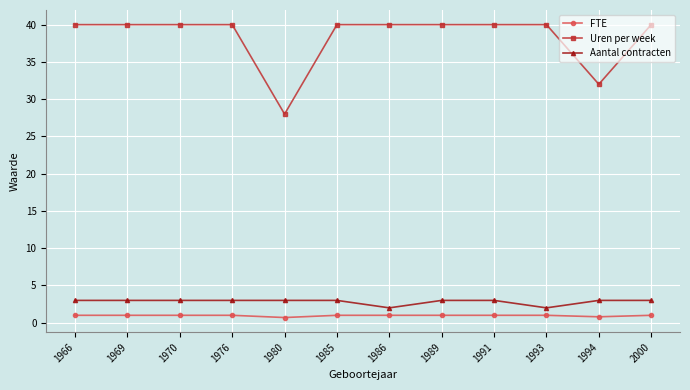

True or false: Uren per week has a value of 70.2 at 1976.

False